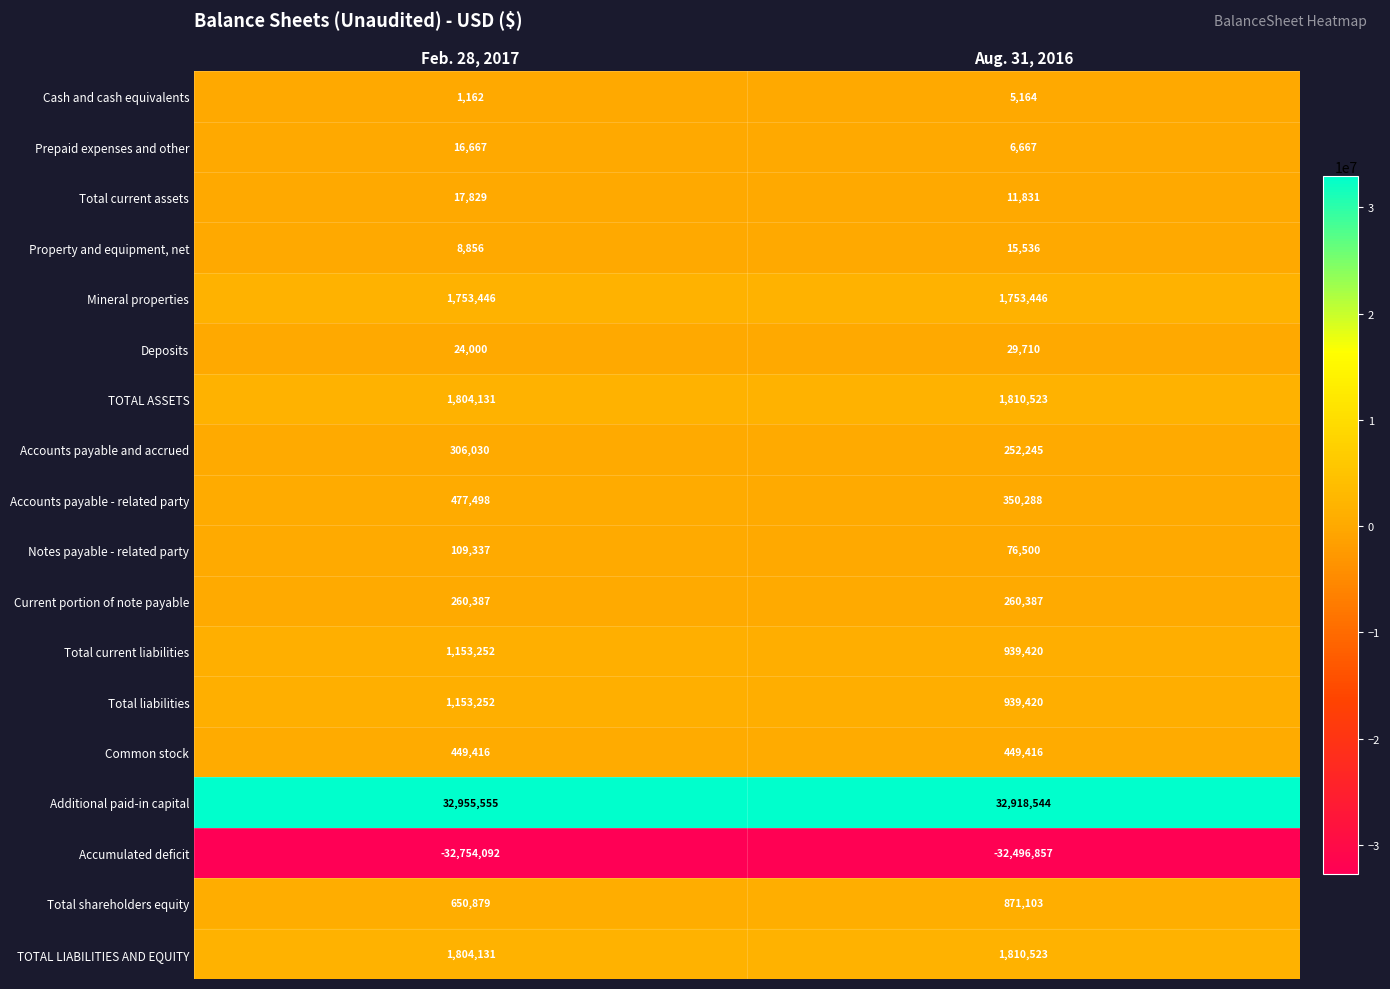

Where is Accounts payable and accrued nearest to the value 279137?

Aug. 31, 2016